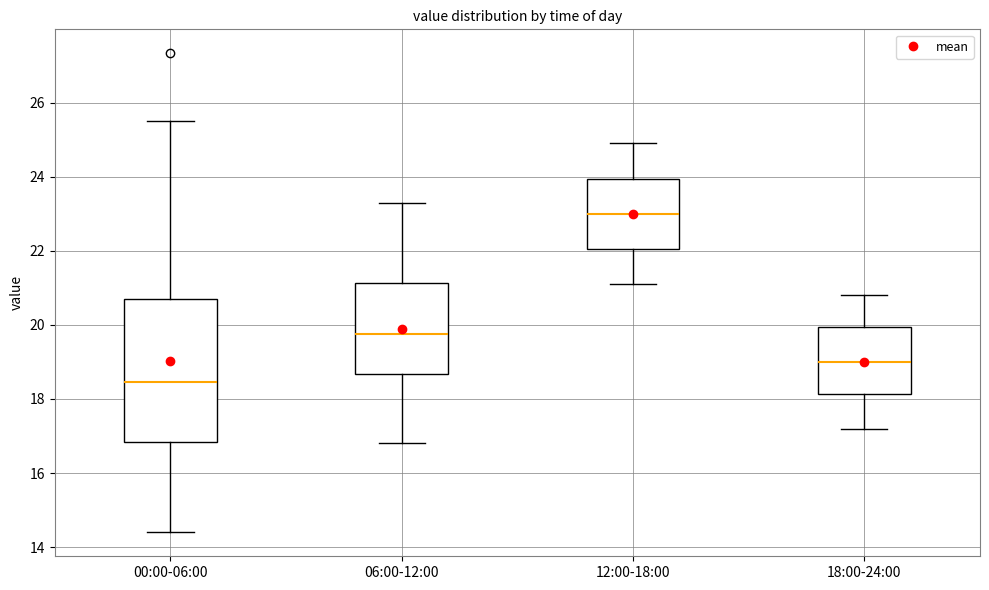

Reading left to right, transcribe this box plot: for each box, give where its median line is, the range the box spans, and where its two whiskers end, as read against the y-axis. The values are not printed on the chart, so give them approximately, as read against the axis.

00:00-06:00: median 18.4, box 16.8 to 20.8, whiskers 14.4 to 25.6
06:00-12:00: median 19.8, box 18.6 to 21.2, whiskers 16.8 to 23.4
12:00-18:00: median 23.0, box 22.0 to 24.0, whiskers 21.2 to 25.0
18:00-24:00: median 19.0, box 18.2 to 20.0, whiskers 17.2 to 20.8